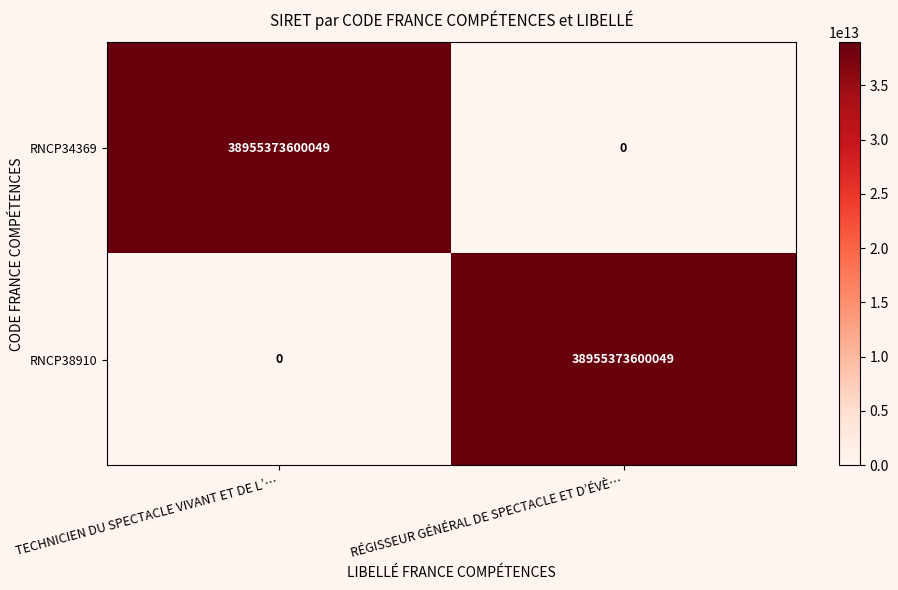

What is the spread (max minus min) of values at RÉGISSEUR GÉNÉRAL DE SPECTACLE ET D’ÉVÈ…?

38955373600049